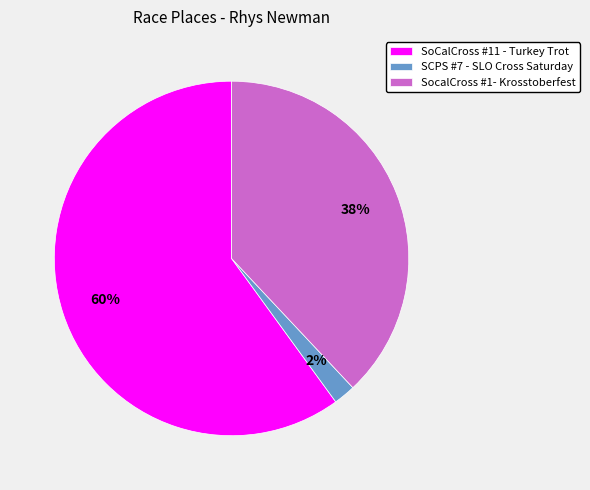

Which category has the biggest portion of the pie?

SoCalCross #11 - Turkey Trot